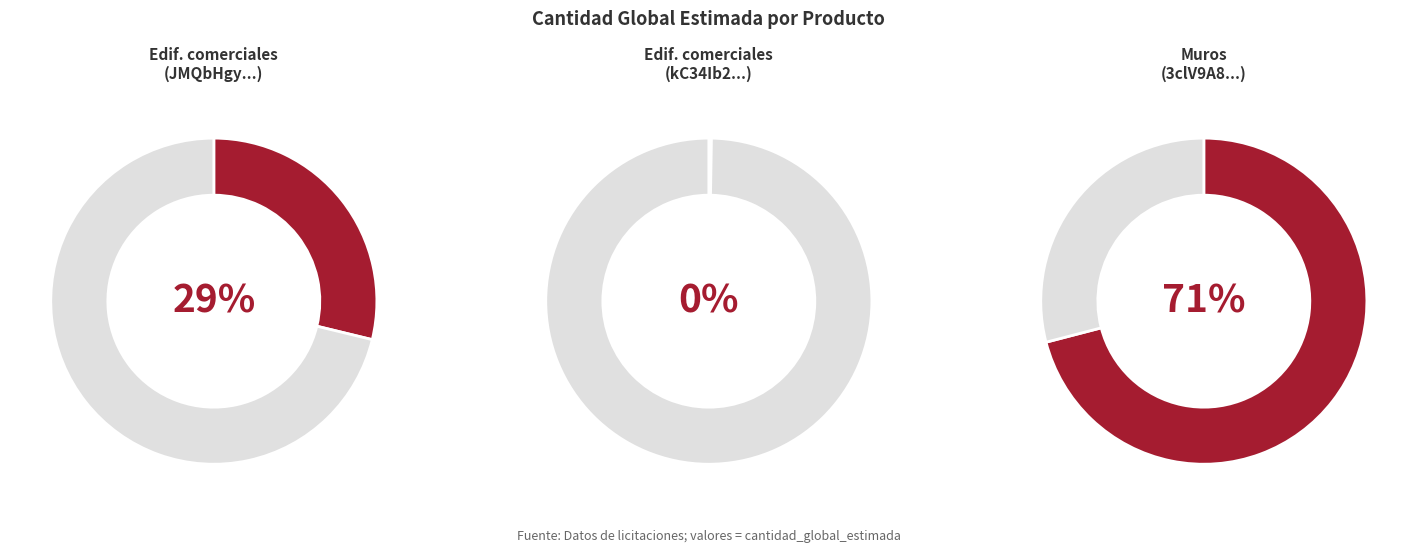

What is the largest slice in the pie chart?

Construccion de muros